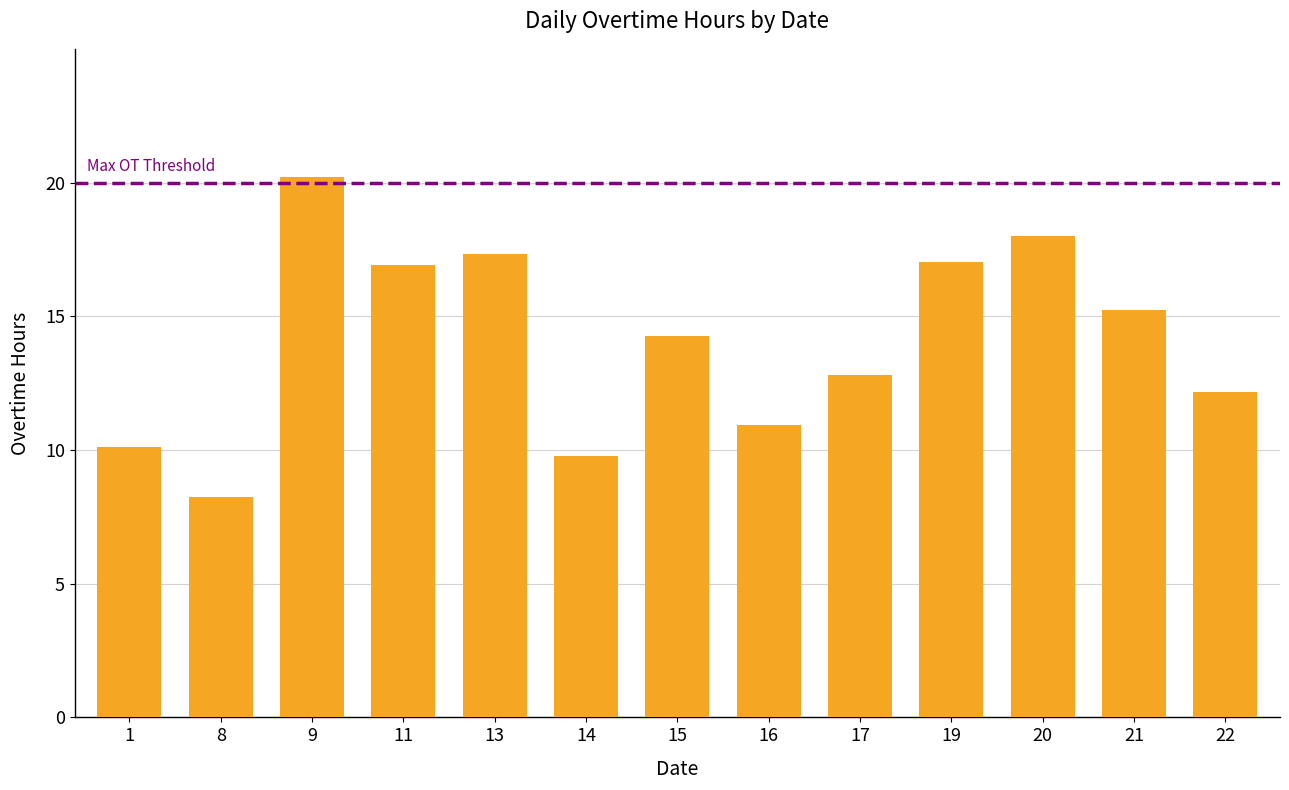

What is the value of the 3rd bar from the left?

20.2